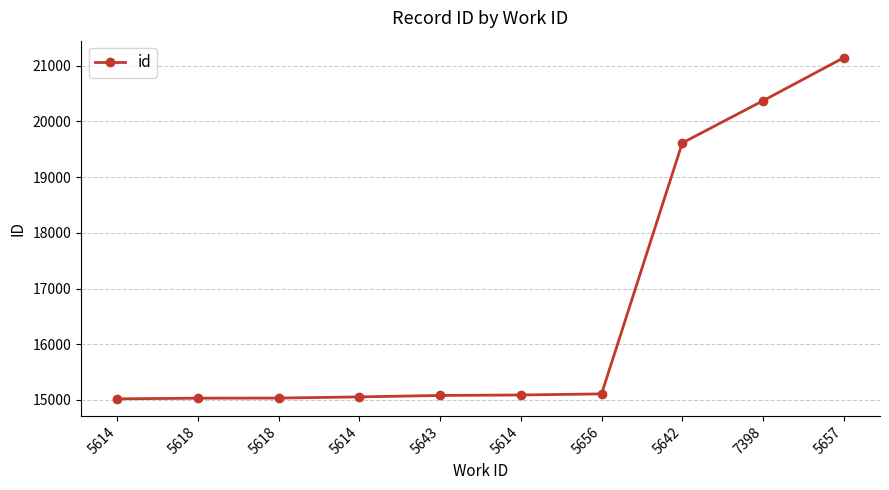

What is the label of the 4th point from the left?

5614